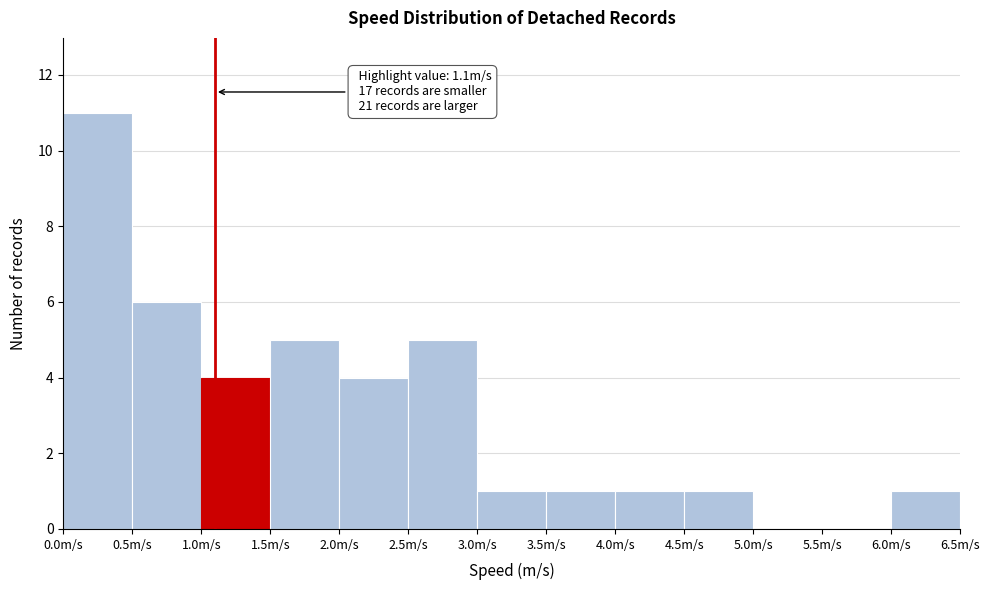

Over which range of the x-axis is the bar tallest?

0.0 to 0.5